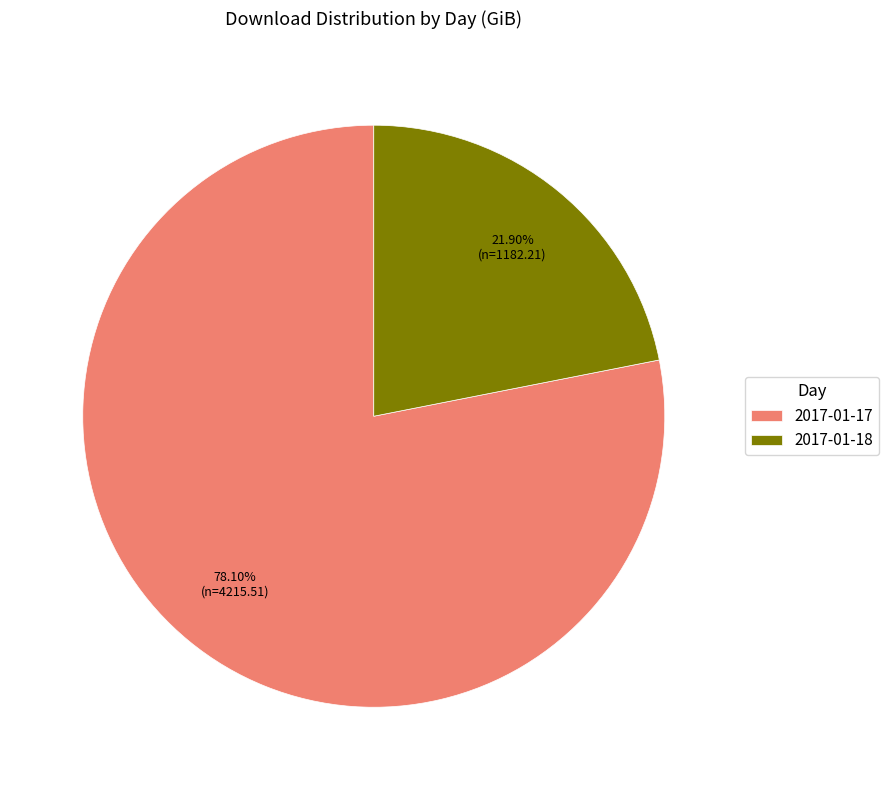

Which slice is the smallest?

2017-01-18